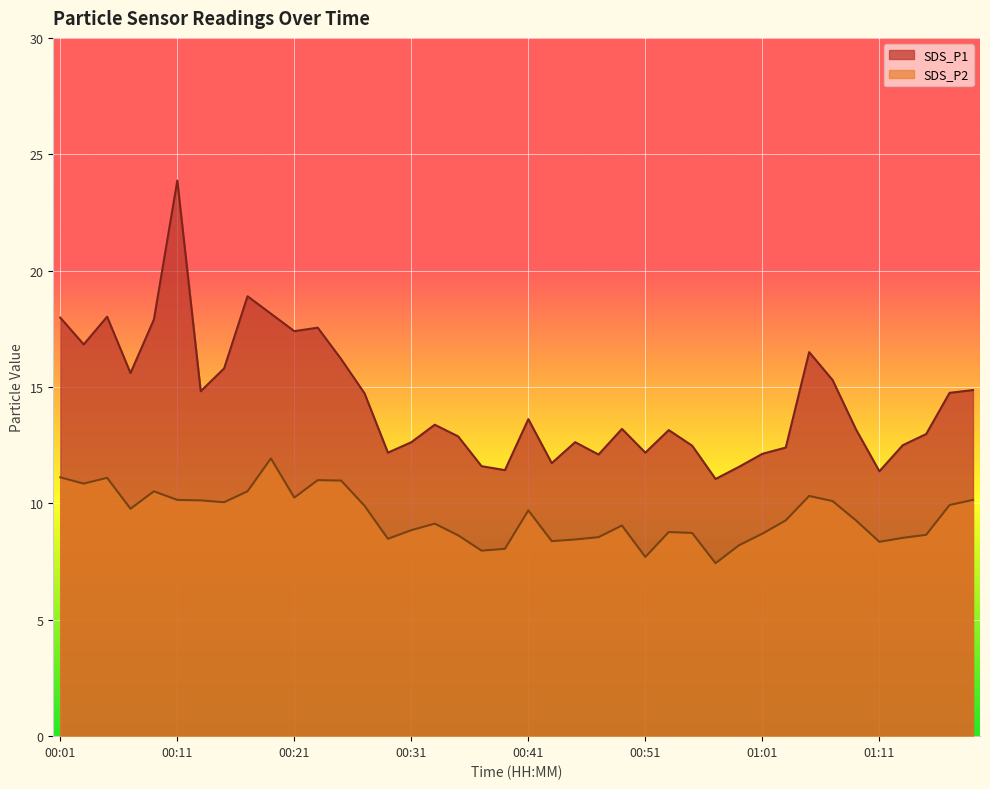

Which series has the largest range (max minus min)?

SDS_P1